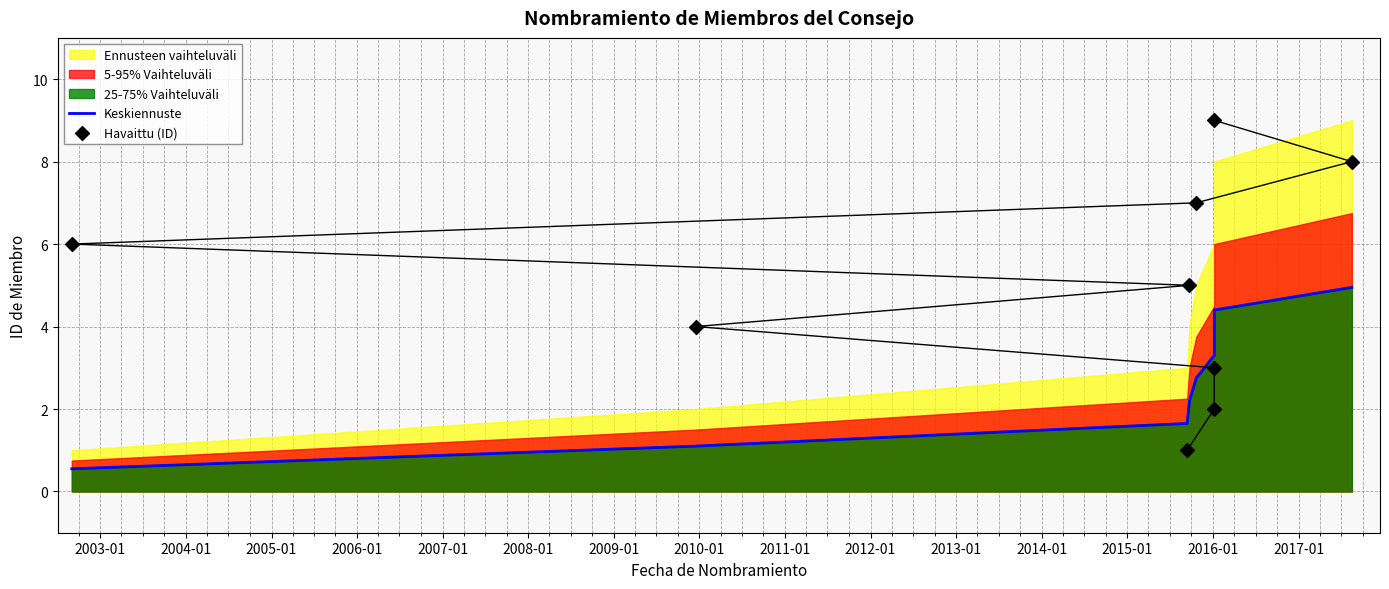

Which series reaches the maximum Y coordinate?

Havaittu (ID)